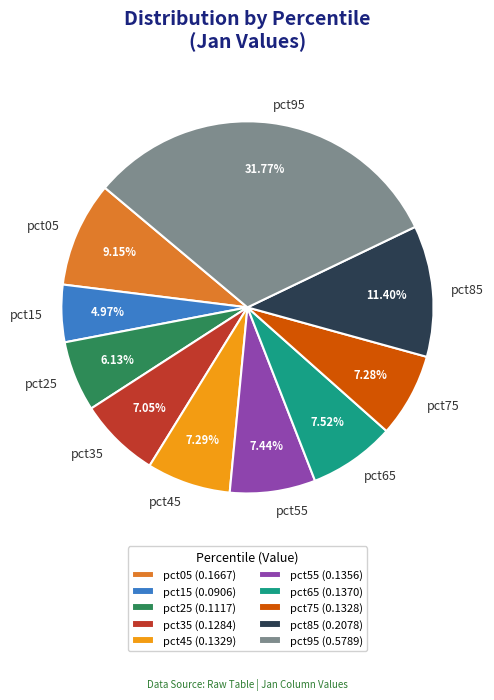

How many slices are in this pie chart?

10